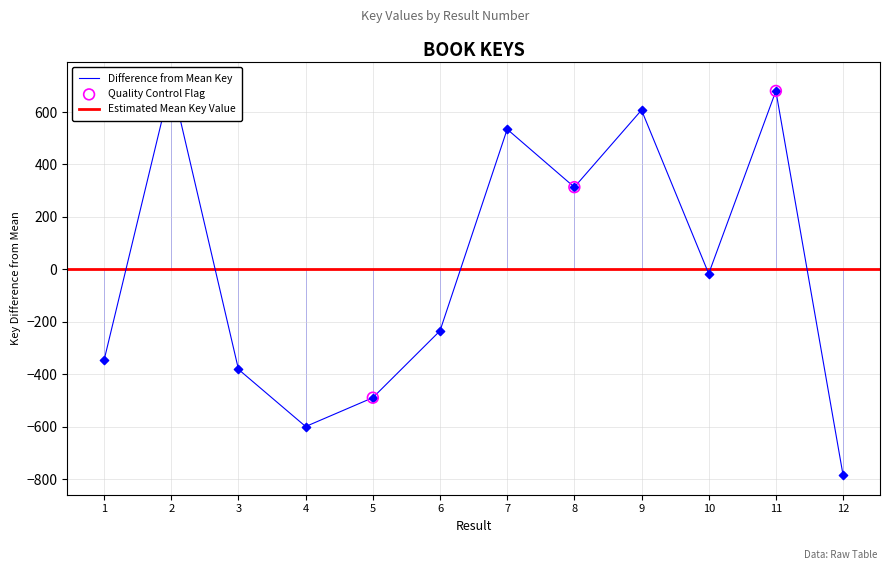

Which has a higher value, 7 or 2?

2